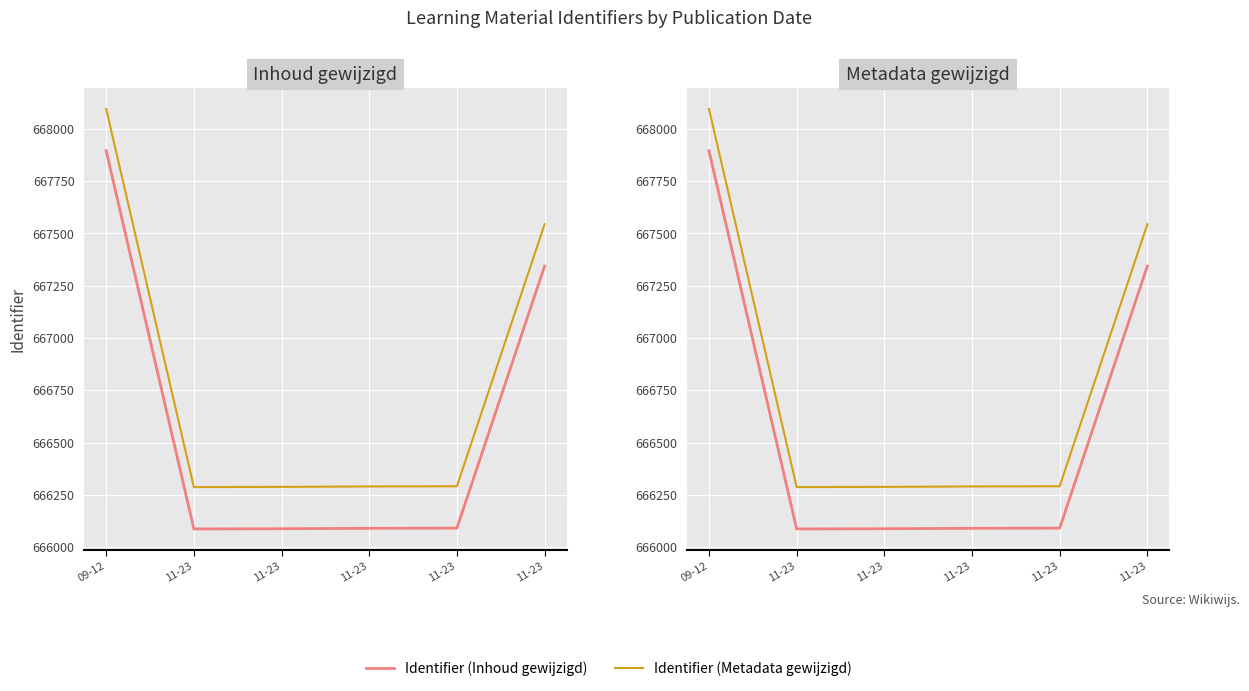

True or false: Identifier (Inhoud gewijzigd) and Identifier (Metadata gewijzigd) intersect in this chart.

False